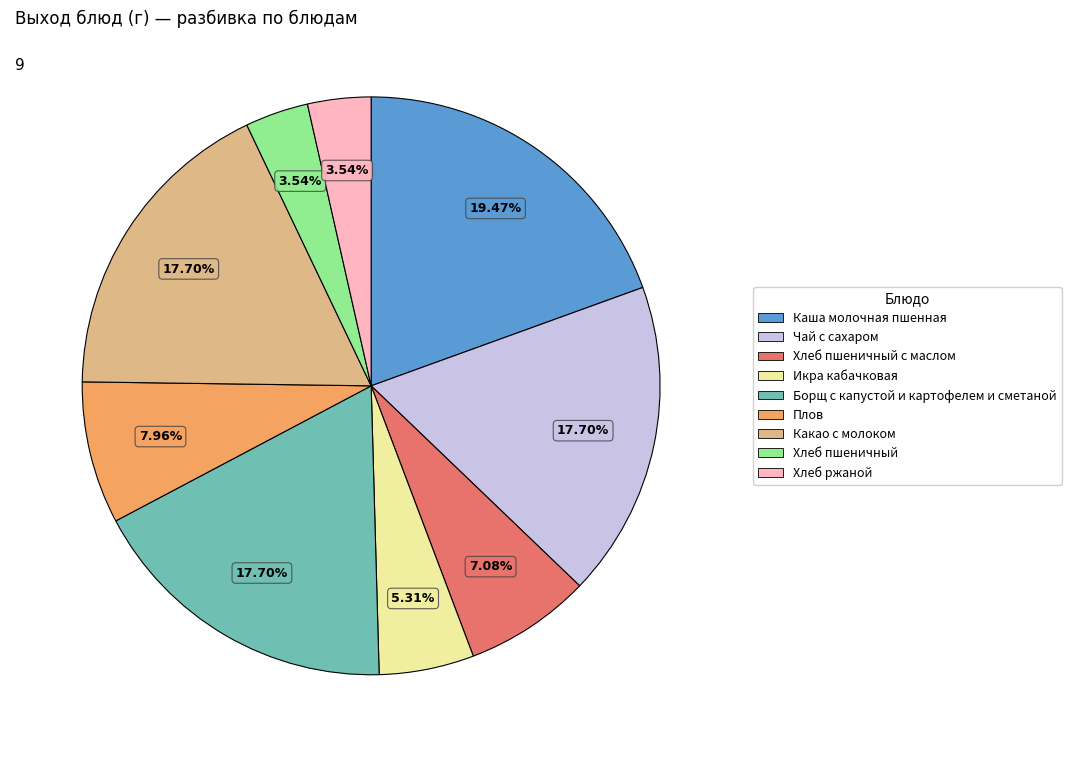

Is there any slice that represents more than half of the pie?

No